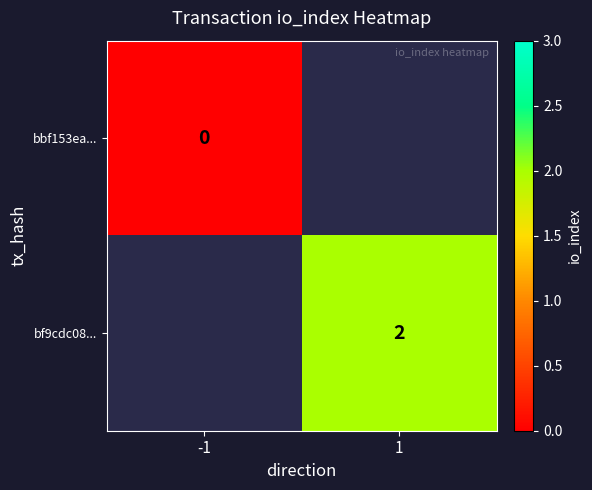

At how many categories does at least one series exceed 0?

1